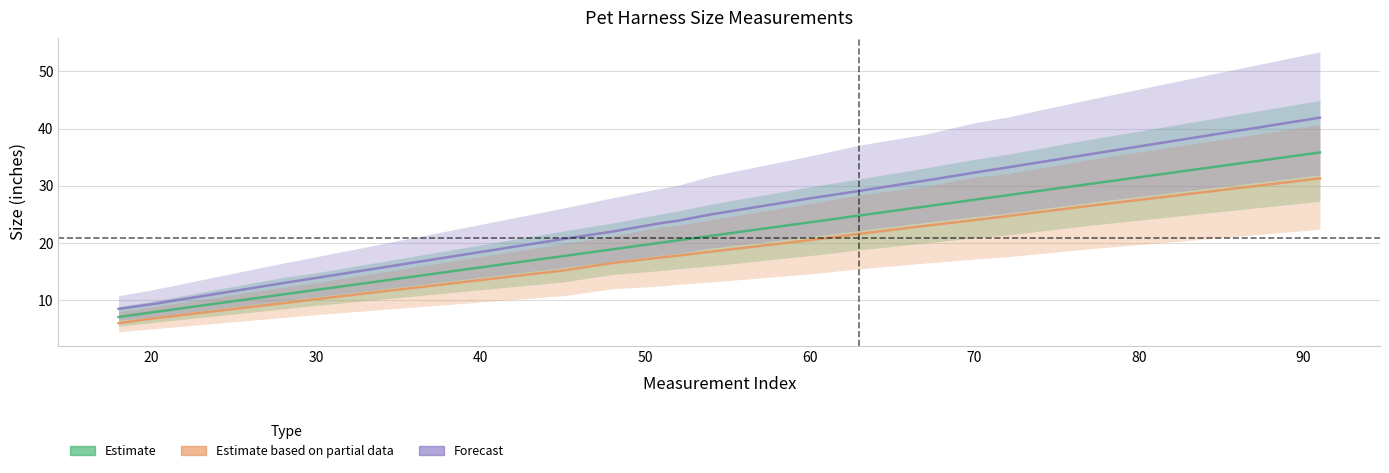

At how many categories does at least one series exceed 15?

14